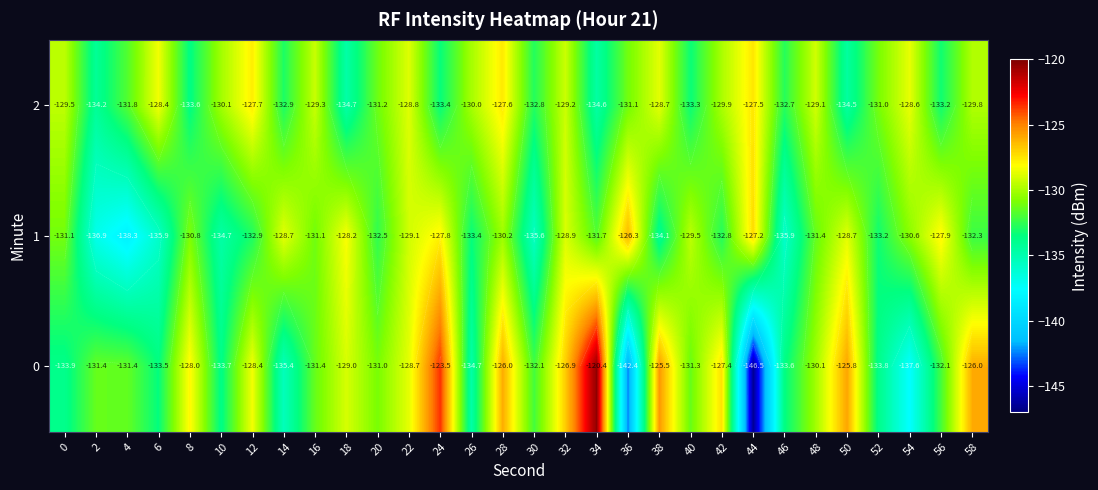

At how many categories does at least one series exceed -121?

1